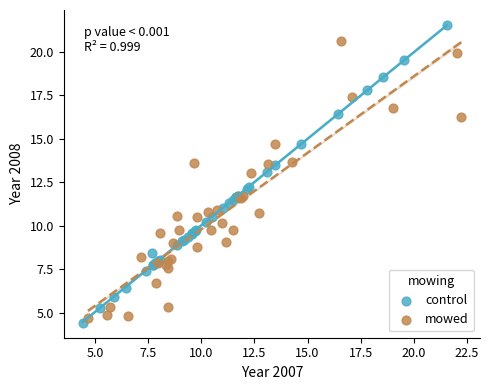

Which series contains the highest Y value?

control